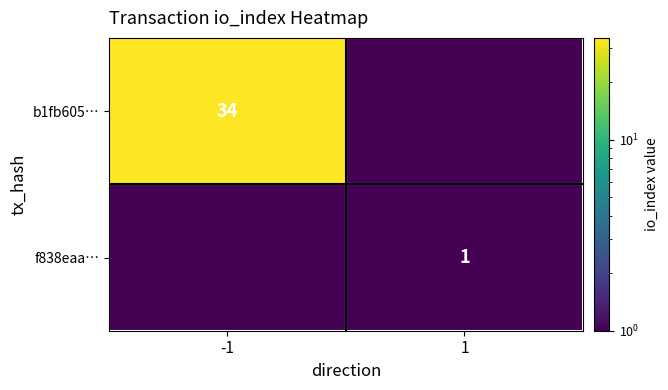

Is the value of f838eaa… at 1 greater than the value of b1fb605… at -1?

No